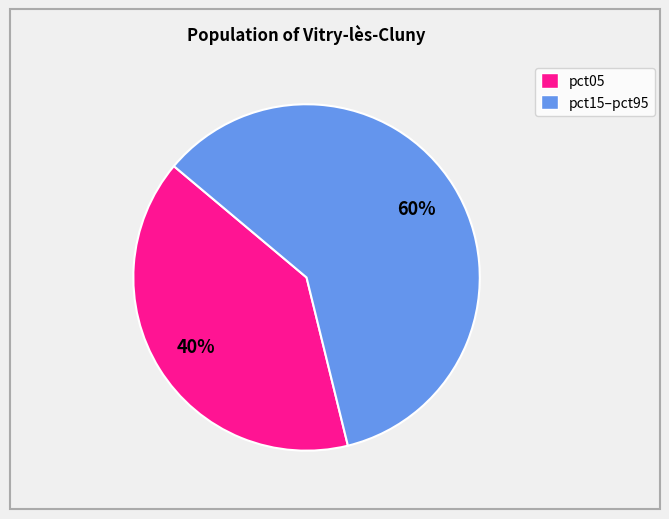

To the nearest percent, what is the average slice percentage?

50%